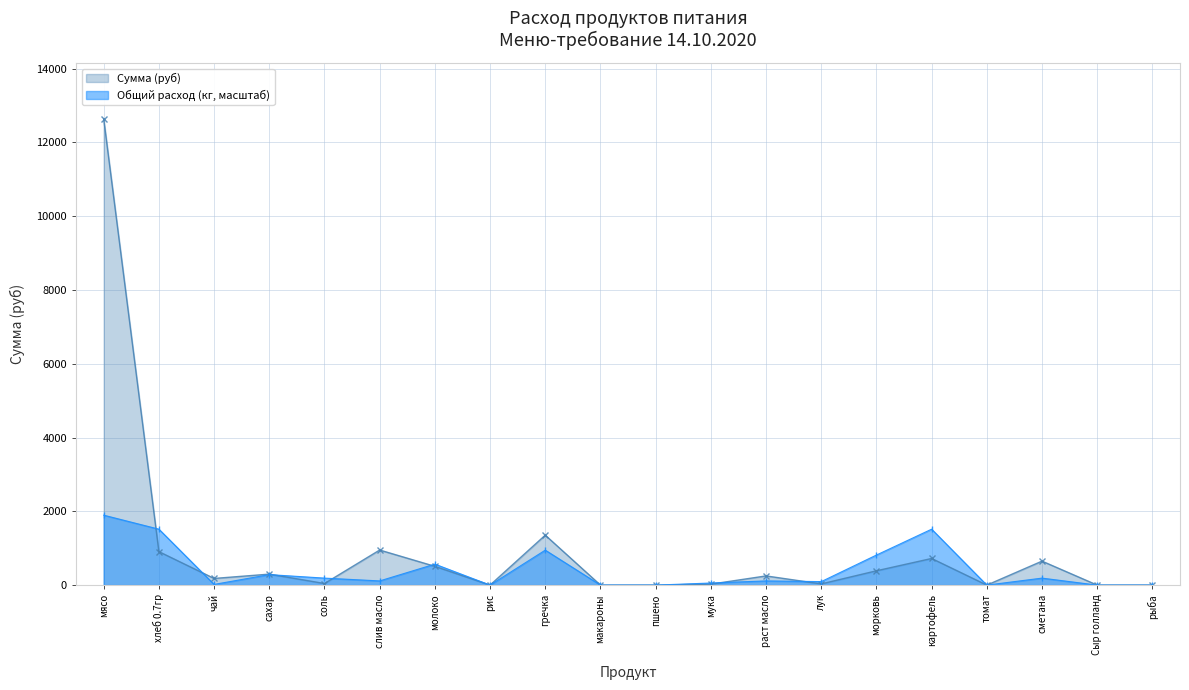

What position from the right is морковь?

6